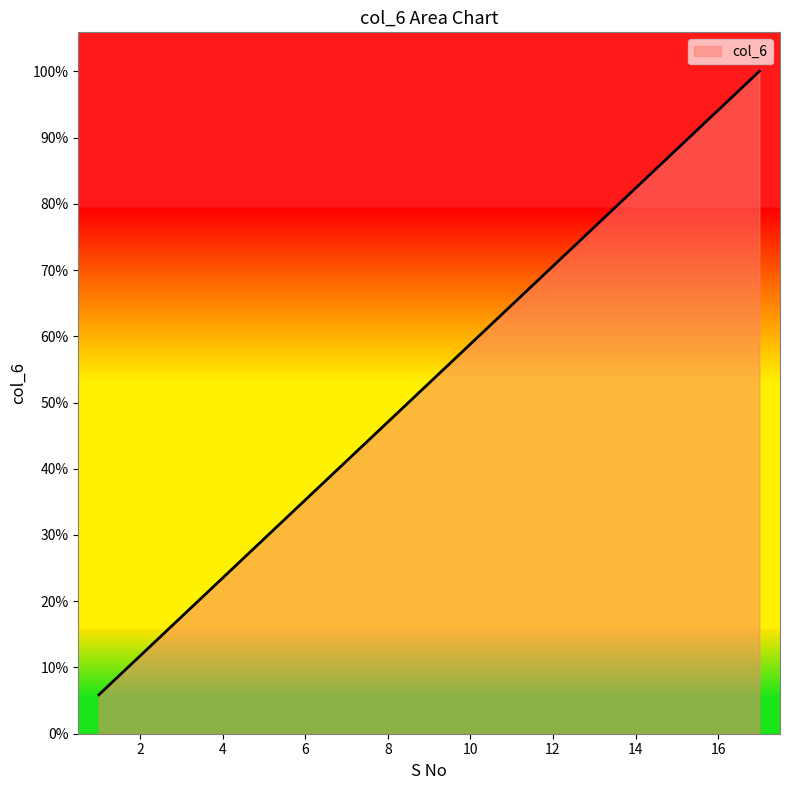

Does the chart display data point markers on the line(s)?

No